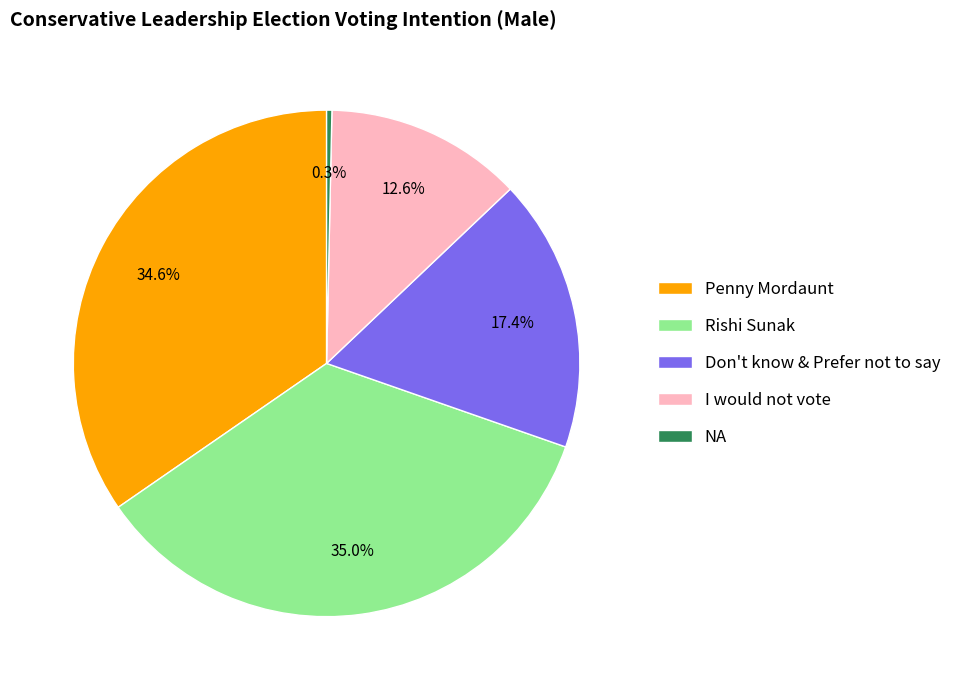

True or false: Don't know & Prefer not to say accounts for 17% of the total.

True